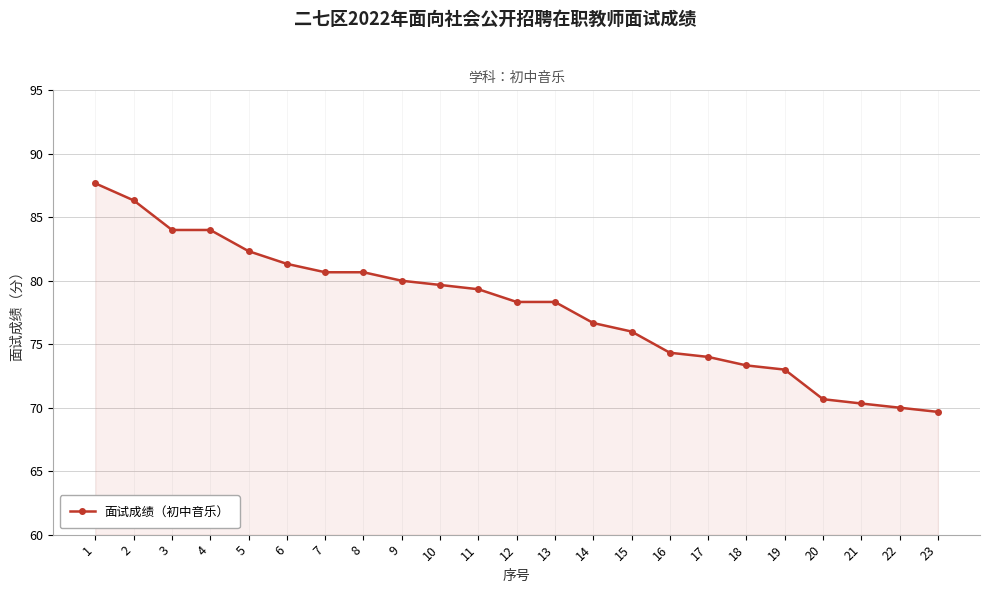

Count the number of values greater than 78.

13